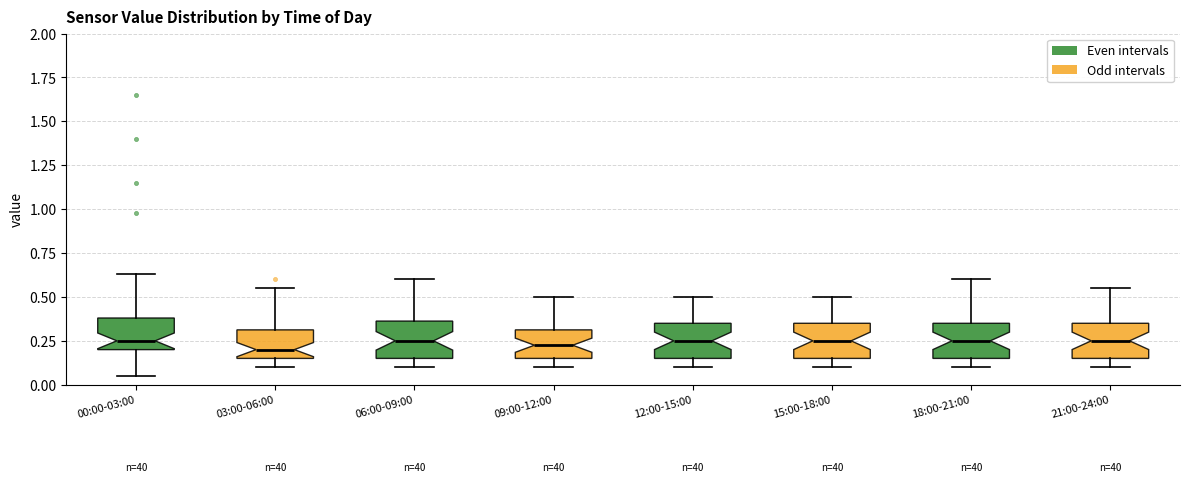

Where does the upper whisker of the box for 15:00-18:00 end on the y-axis? The values are not printed on the chart, so give them approximately, as read against the axis.

0.50